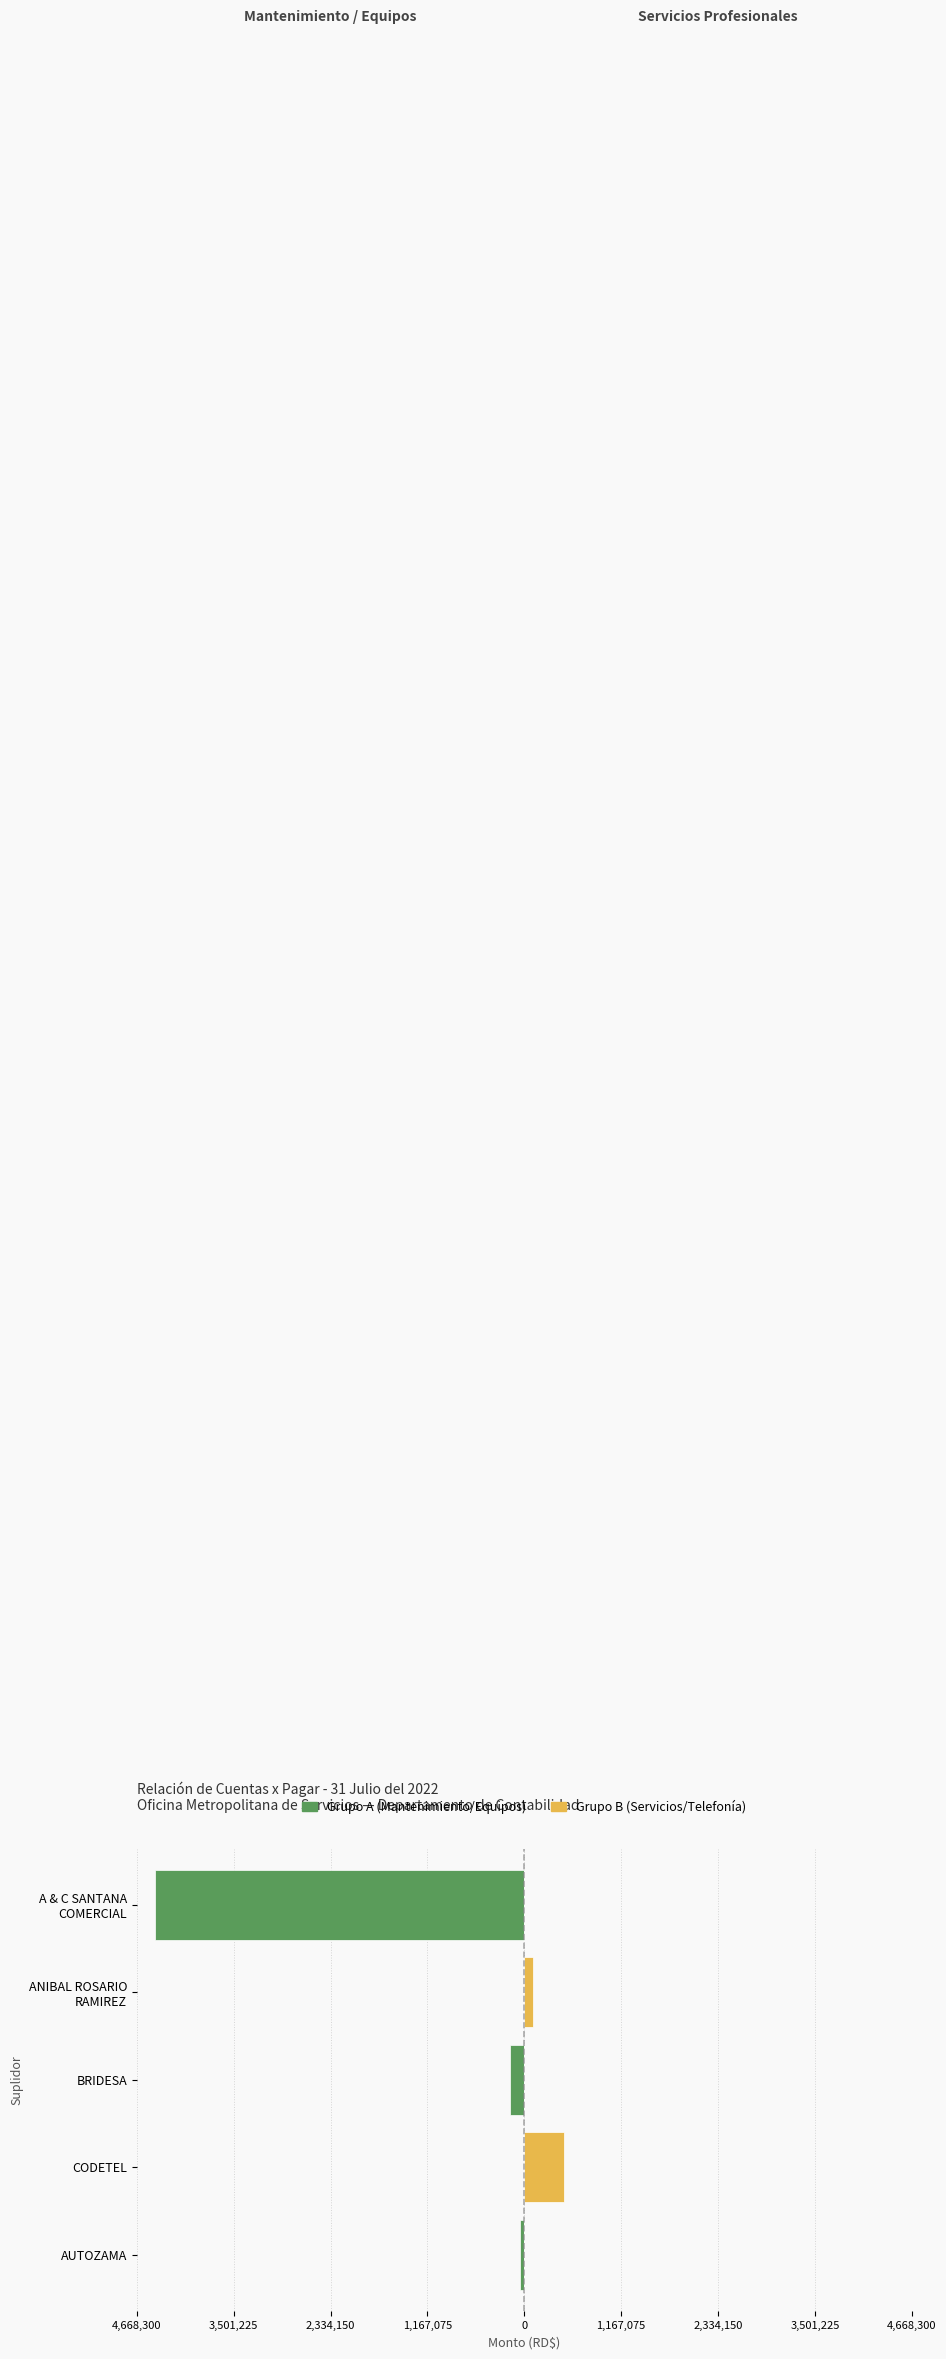

List the series in order of their overall mean, highest first.

Grupo B (Servicios), Grupo A (Mantenimiento)